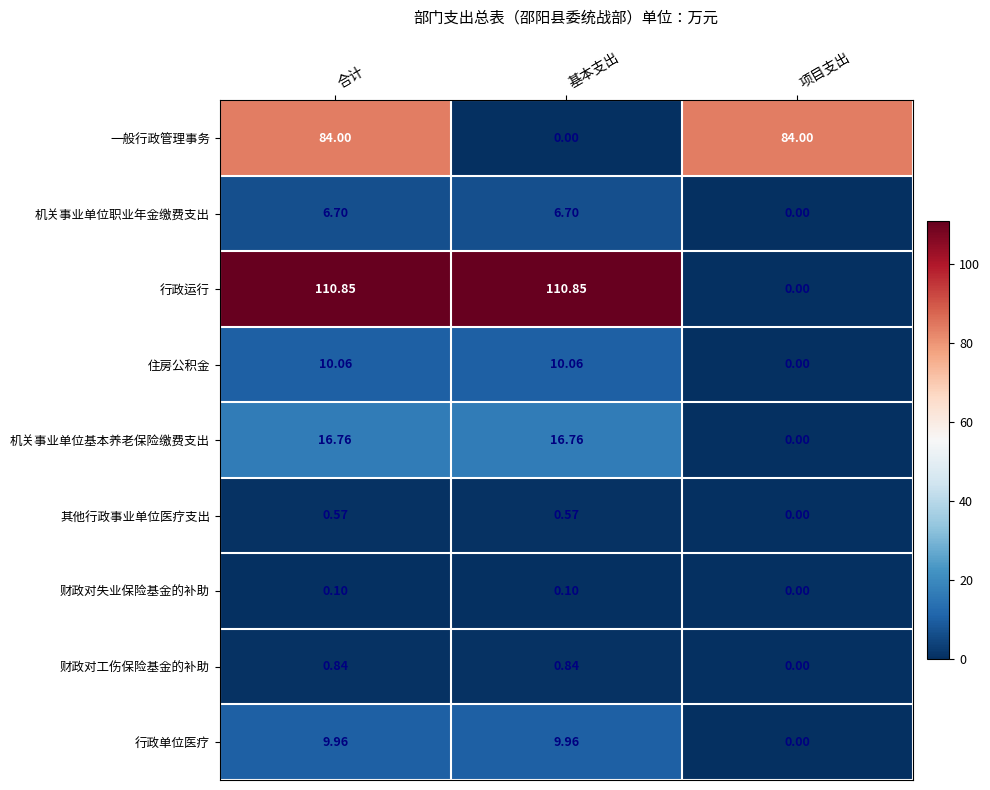

How many data points does each series have?

3